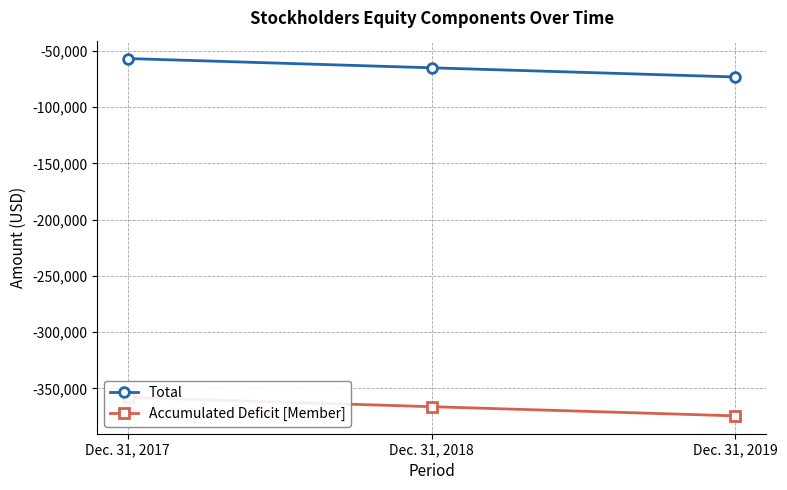

What is the spread (max minus min) of values at Dec. 31, 2017?

301442